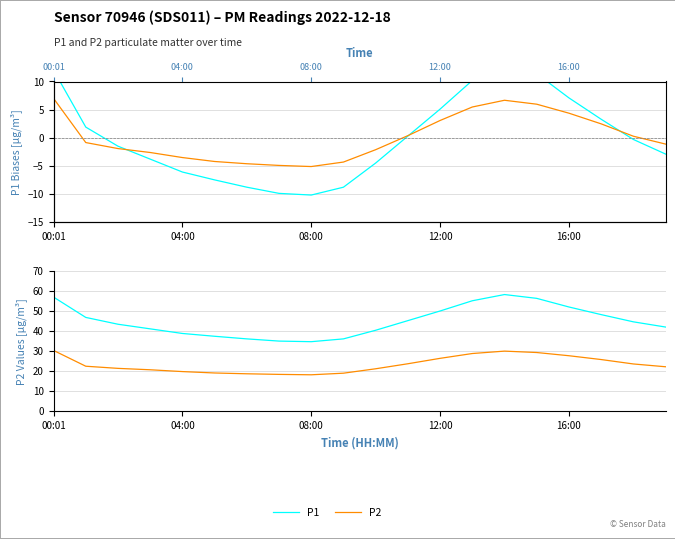

What is the difference between the second highest and second lowest values in the P1 series?

21.9